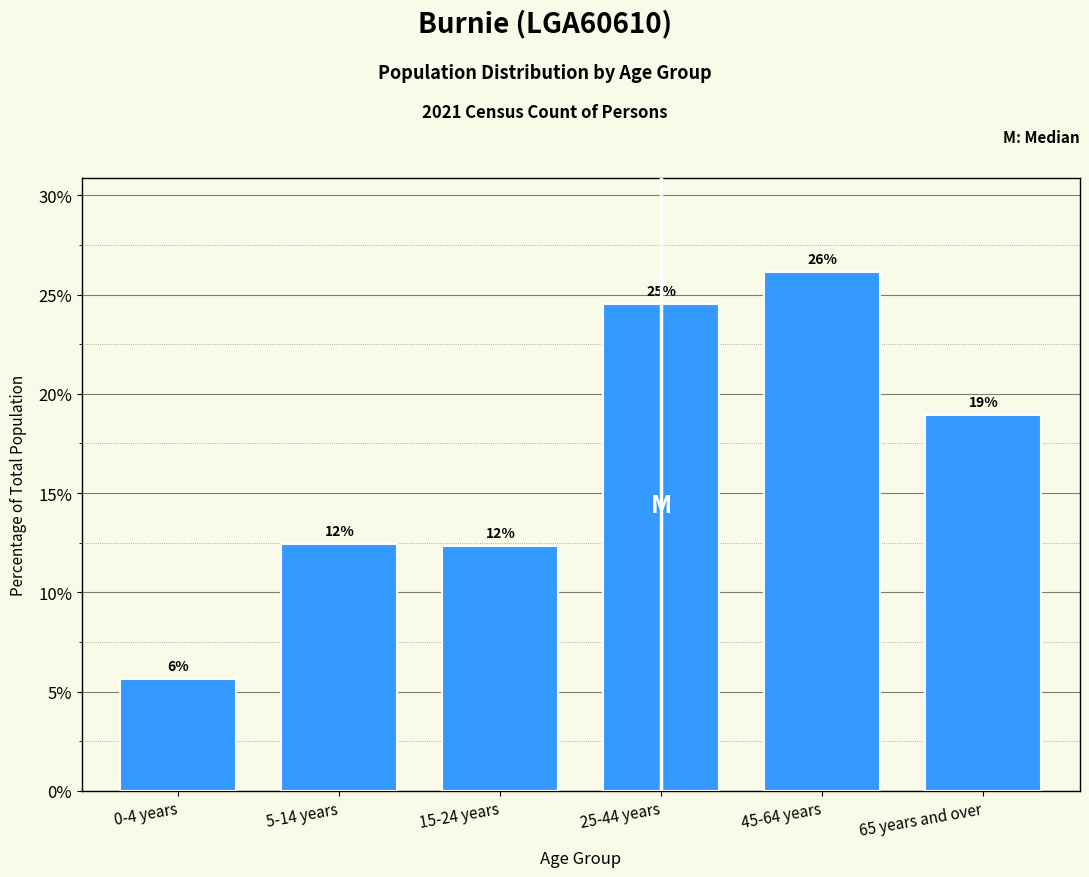

How many bars are there in total?

6